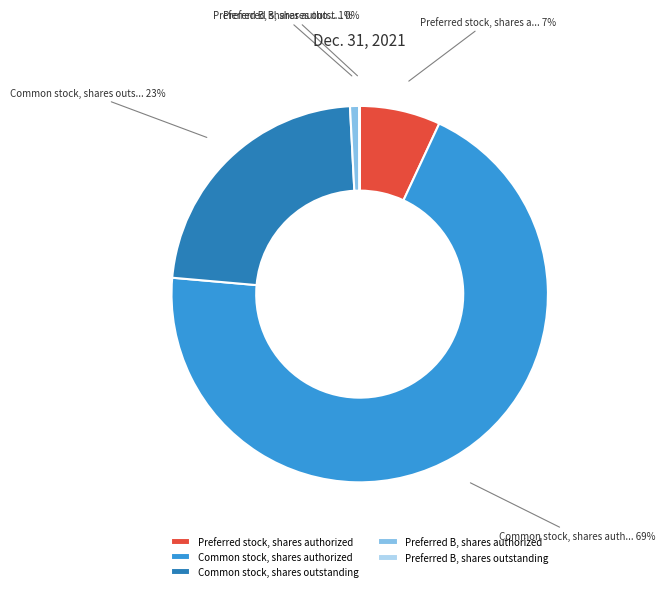

Is Common stock, shares outstanding the majority of the pie?

No